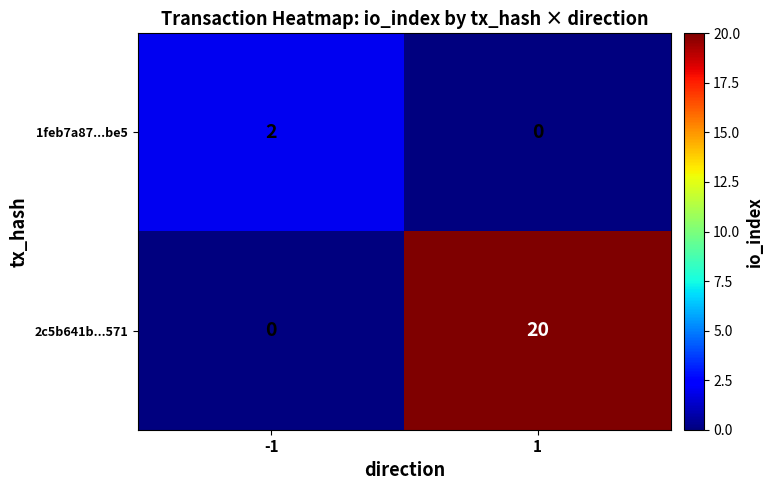

How many series are shown in this chart?

2